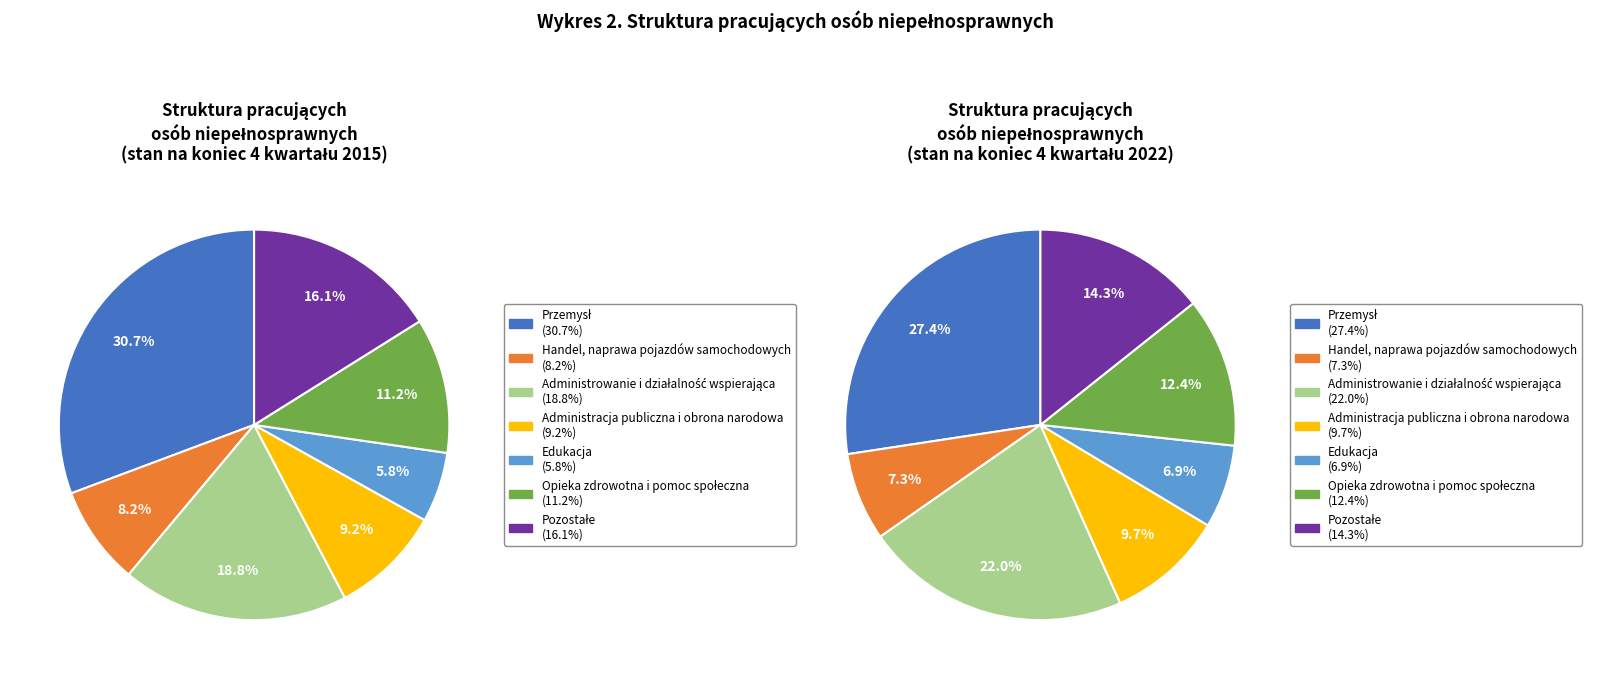

Does any single category account for the majority?

No